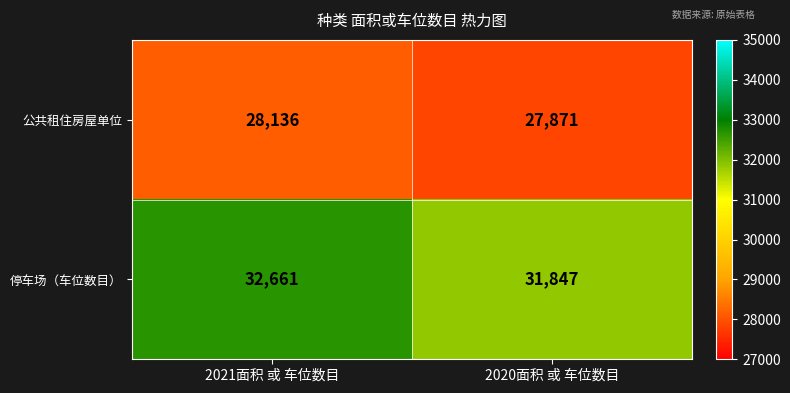

At how many categories does at least one series exceed 30902?

2